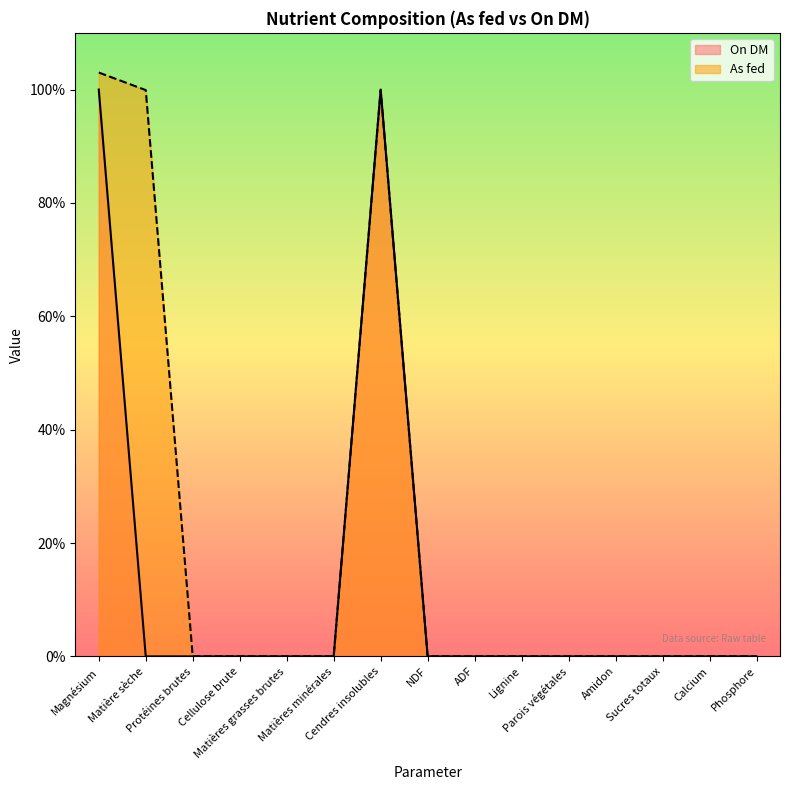

At how many categories does at least one series exceed 99?

3